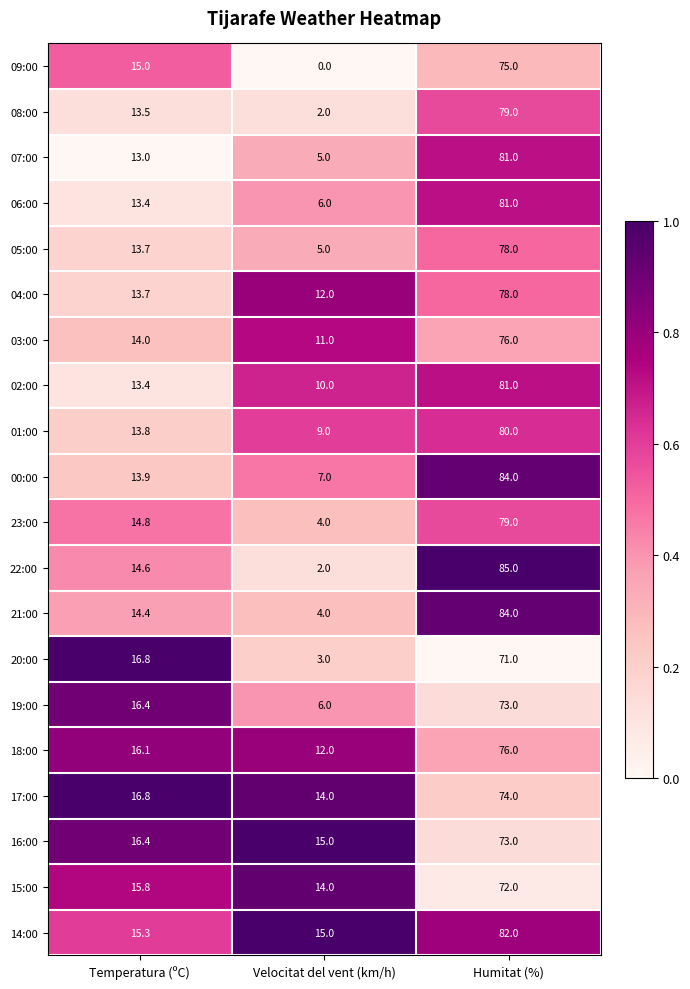

What is the difference between the highest and lowest values at Temperatura (ºC)?

3.8